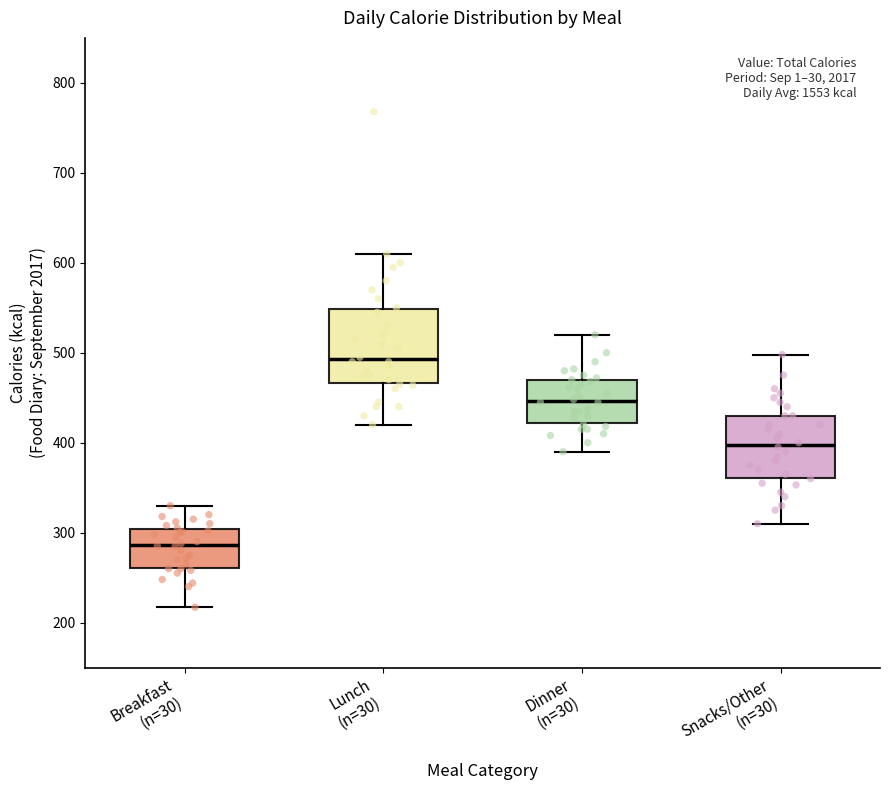

Which box has the lowest median line?

Breakfast (n=30)